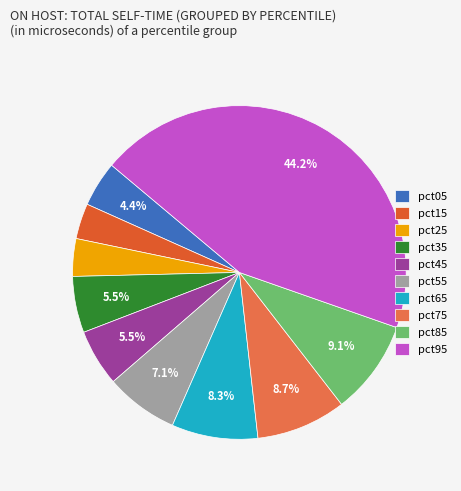

Do pct45 and pct35 together represent more than half of the pie?

No